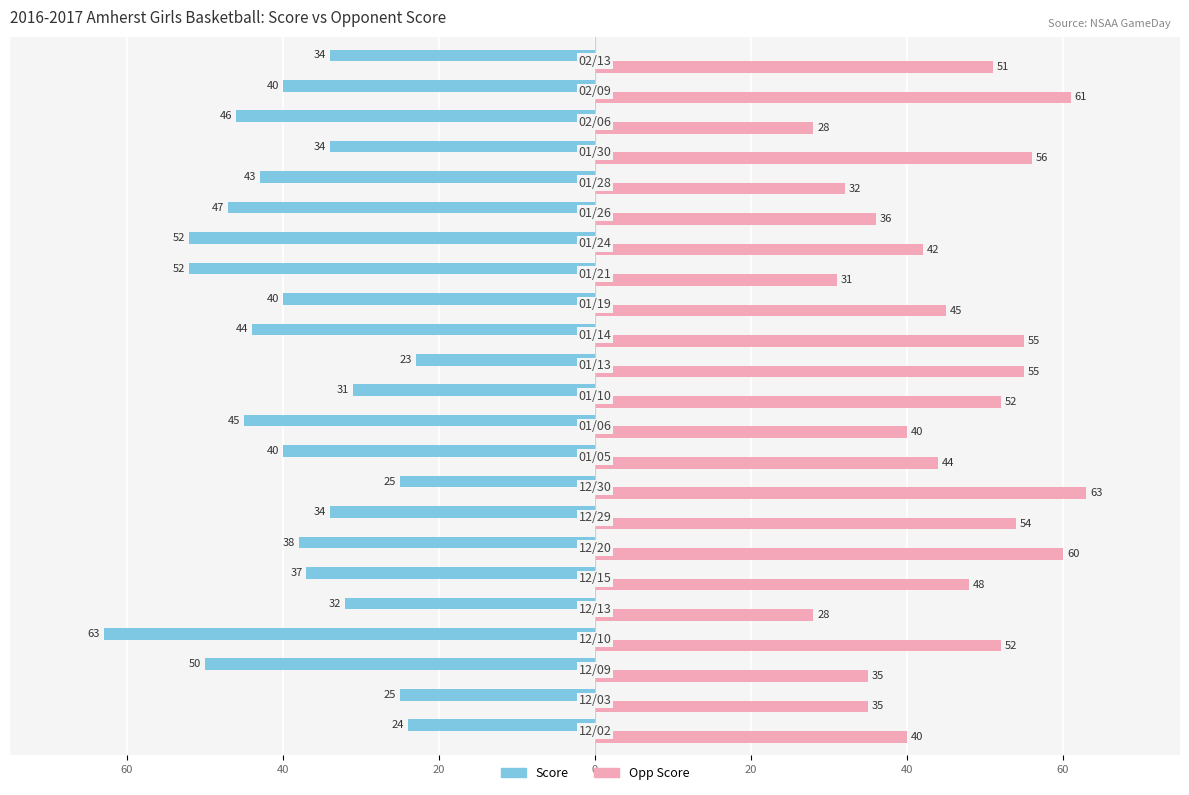

What are all the series names shown in the legend?

Score, Opp Score